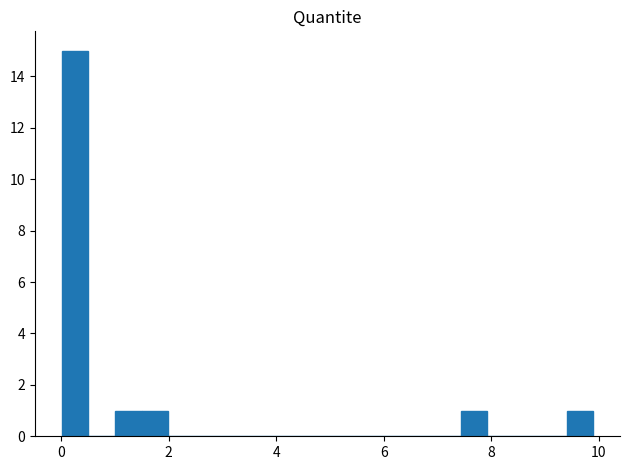

Read against the x-axis, roughly where is the centre of the tallest bar?

0.2